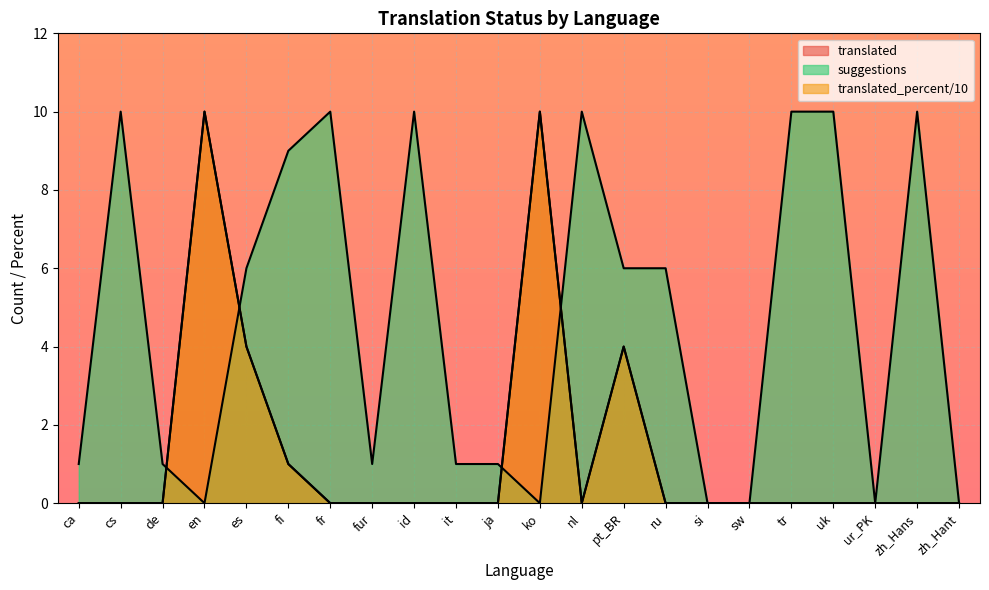

Is it true that suggestions equals 0 at si?

True